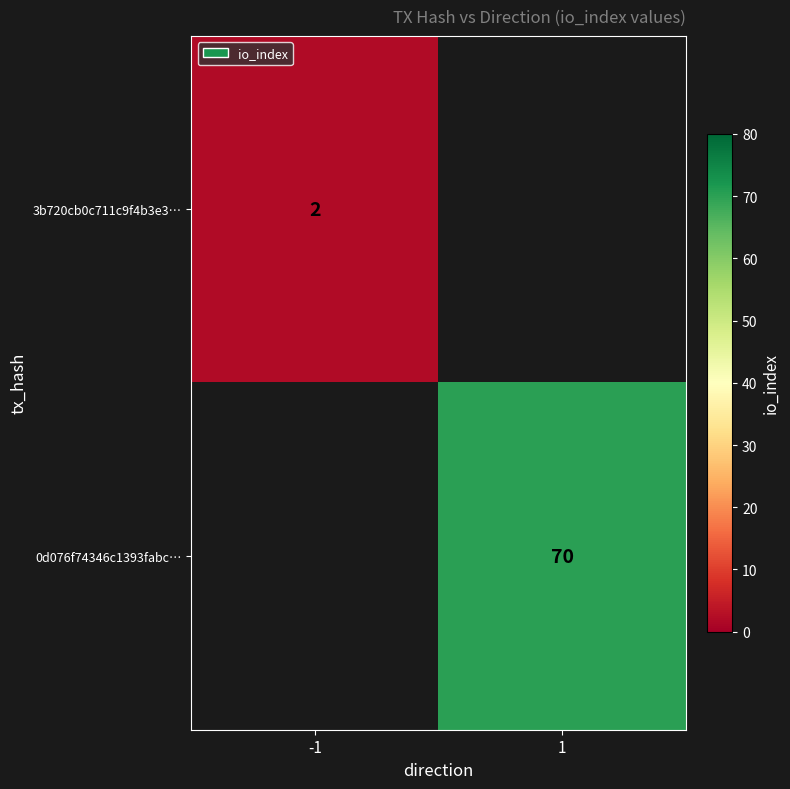

The 3b720cb0c711c9f4b3e3… series shows 3 at -1. True or false?

False